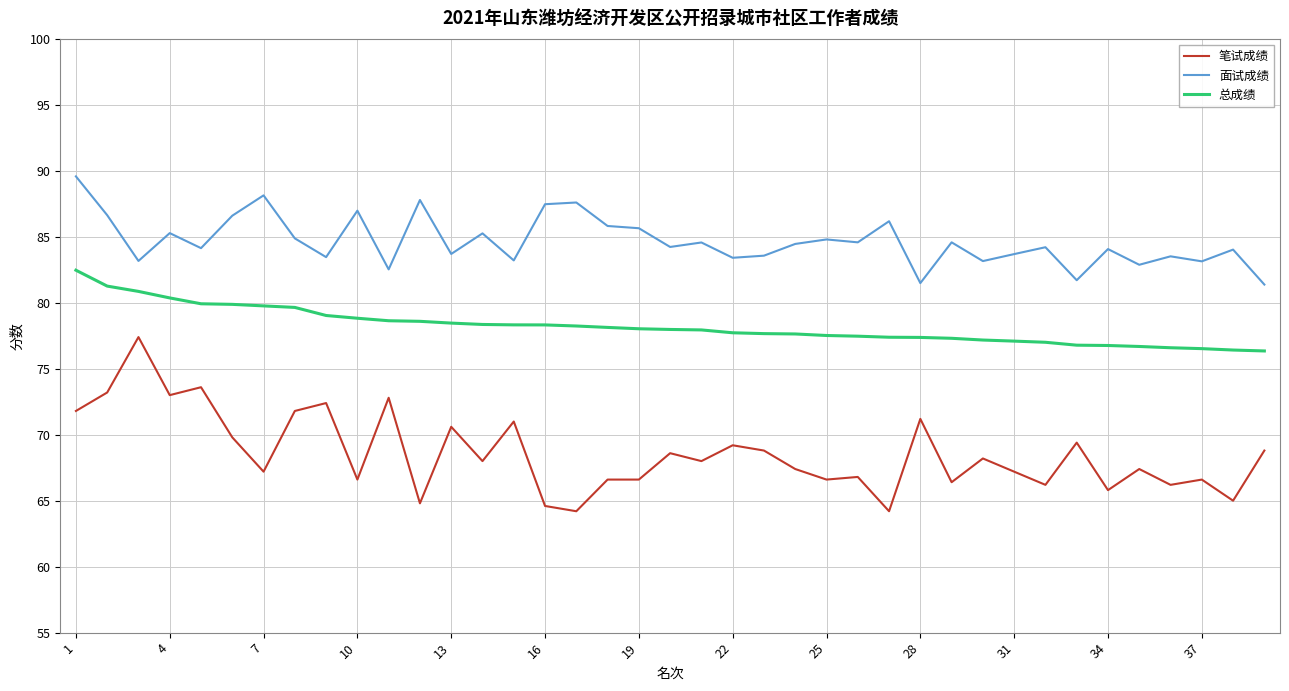

What is the minimum value for 面试成绩?

81.4